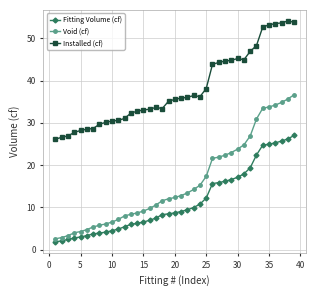

What is the value of the Void (cf) point at the 12th from the left?

8.0